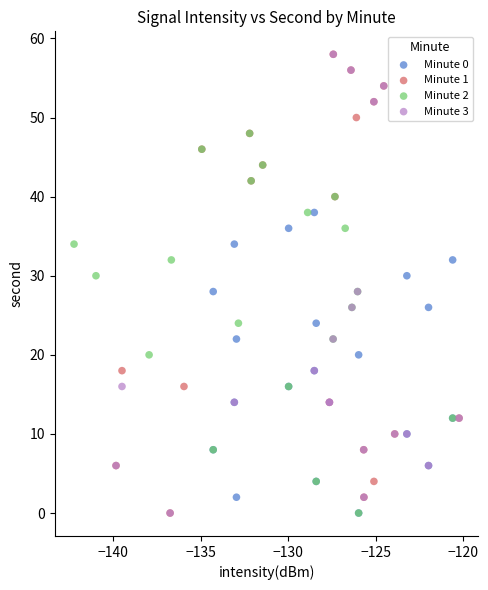

What are all the series names shown in the legend?

Minute 0, Minute 1, Minute 2, Minute 3